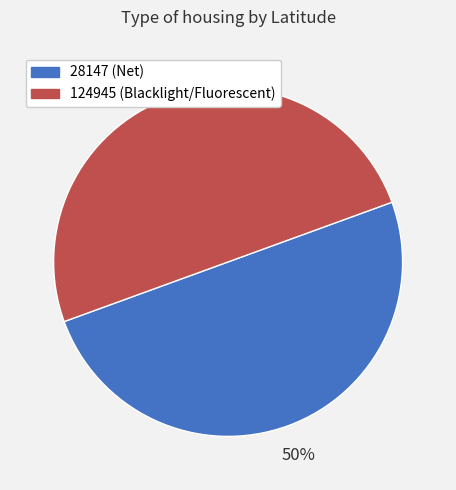

To the nearest percent, what percentage of the pie is 124945 (Blacklight/Fluorescent)?

50%